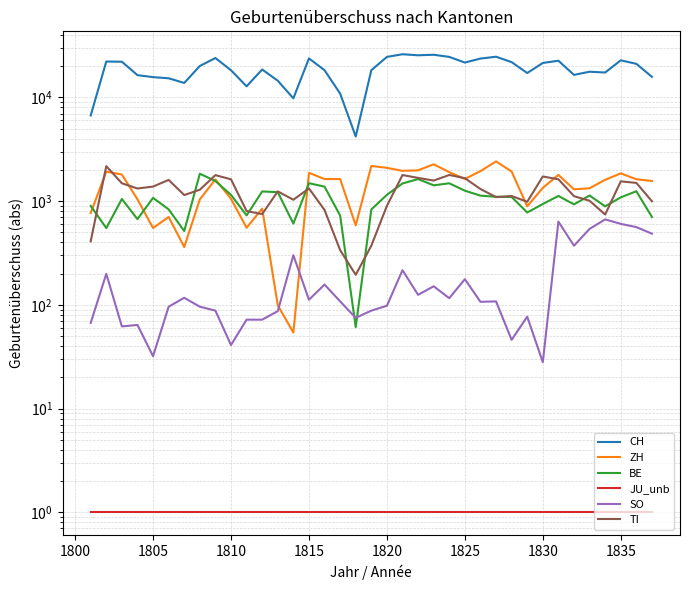

How many lines are shown in the chart?

6